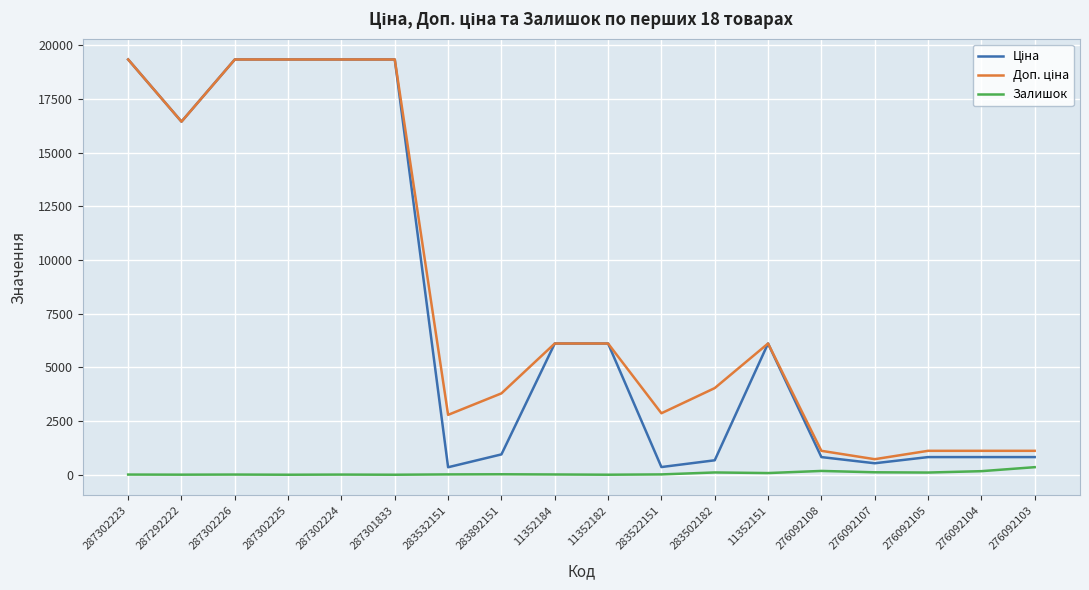

What is the highest value of the Залишок series?

352.0